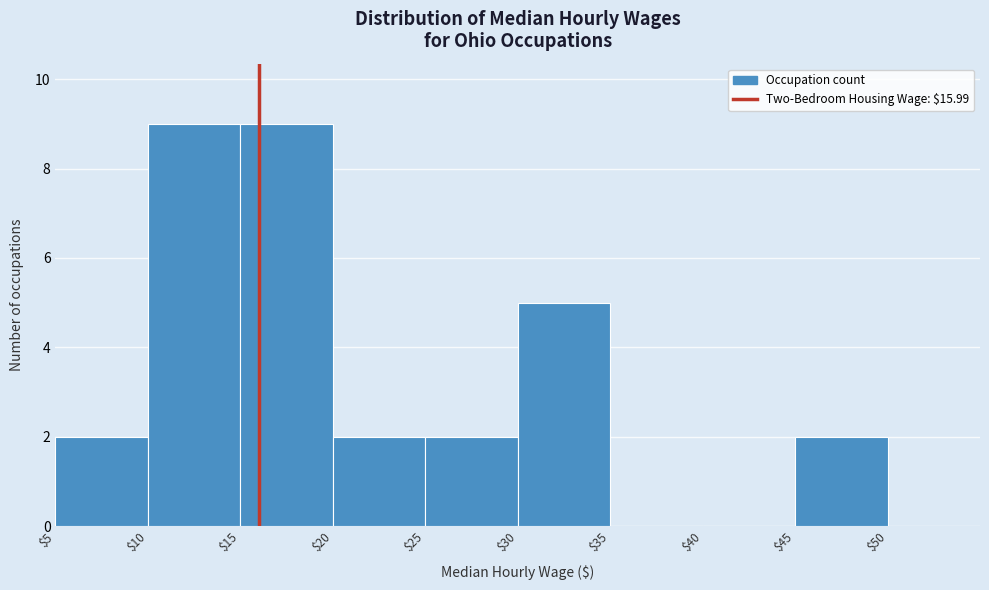

Reading left to right, transcribe this chart: for each bar, give the range it covers on the x-axis and its height. The values are not printed on the chart, so give them approximately, as read against the axis.

$5 to $10: 2
$10 to $15: 9
$15 to $20: 9
$20 to $25: 2
$25 to $30: 2
$30 to $35: 5
$35 to $40: 0
$40 to $45: 0
$45 to $50: 2